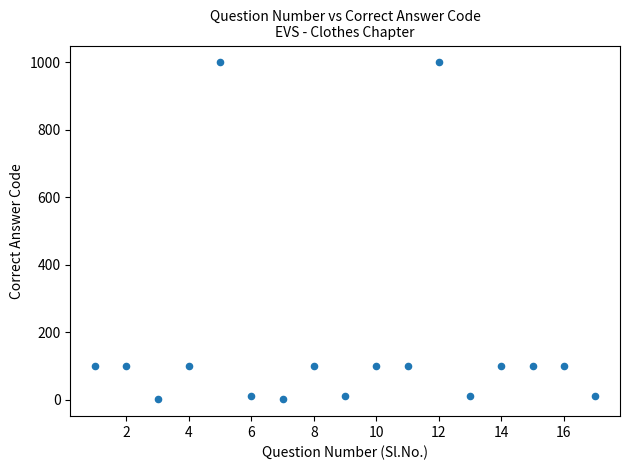

What is the range of X values (max minus min)?

16